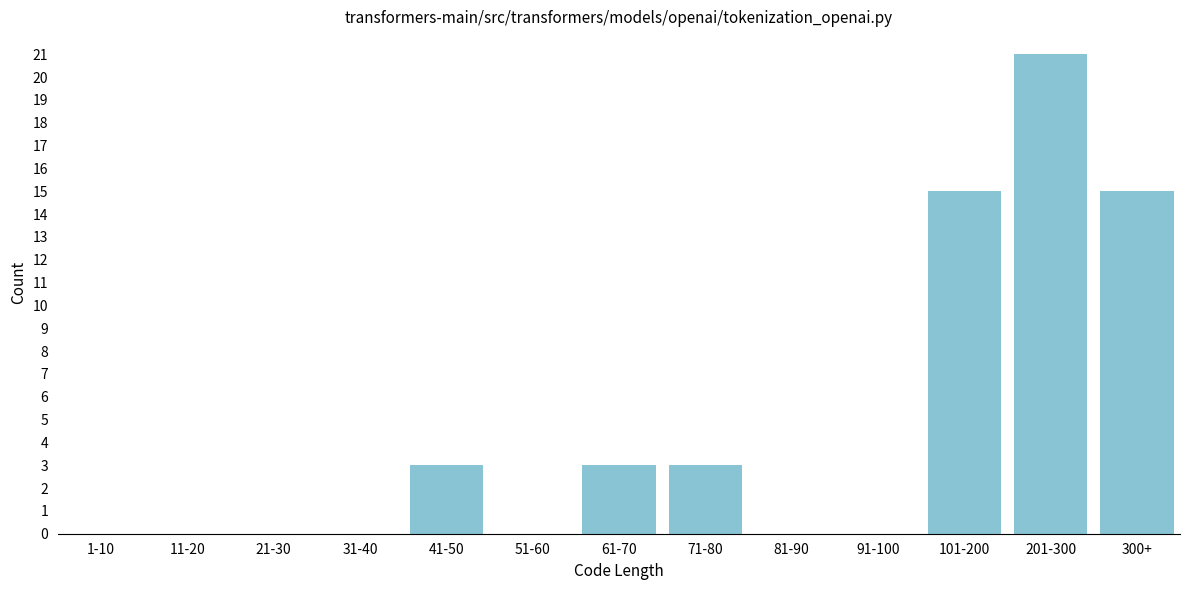

Reading left to right, what are all the values shown in this chart?

1-10=0	11-20=0	21-30=0	31-40=0	41-50=3	51-60=0	61-70=3	71-80=3	81-90=0	91-100=0	101-200=15	201-300=21	300+=15